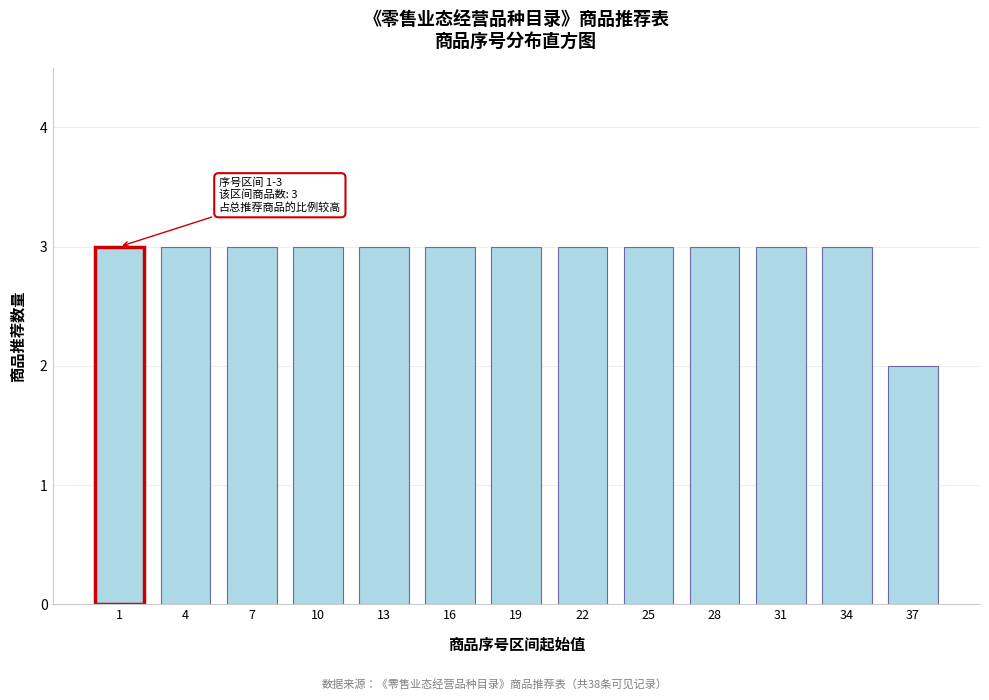

Reading right to left, what are all the values shown in this chart?

2	3	3	3	3	3	3	3	3	3	3	3	3